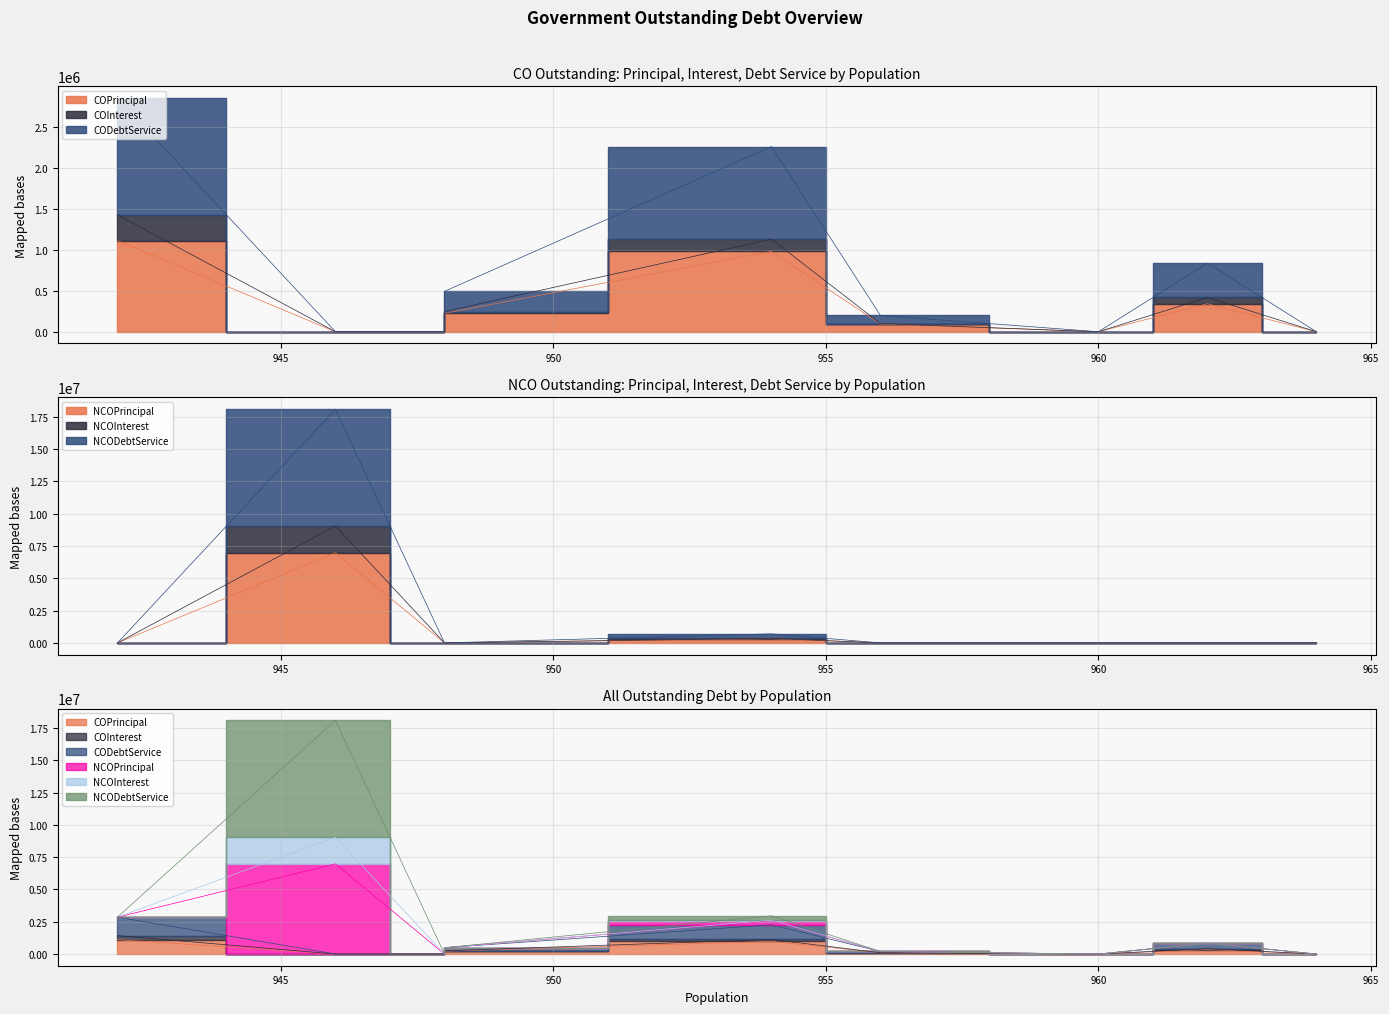

At how many categories does at least one series exceed 2809937?

1